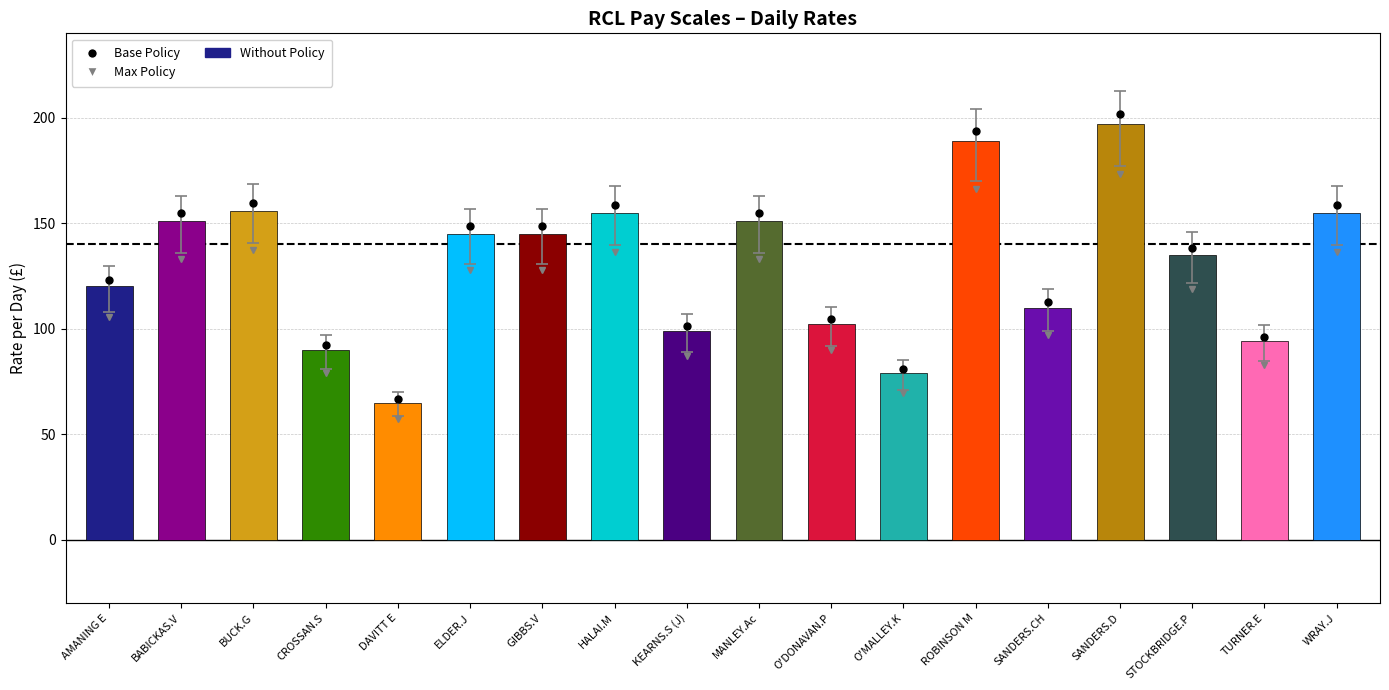

Between HALAI.M and STOCKBRIDGE.P, which is larger?

HALAI.M